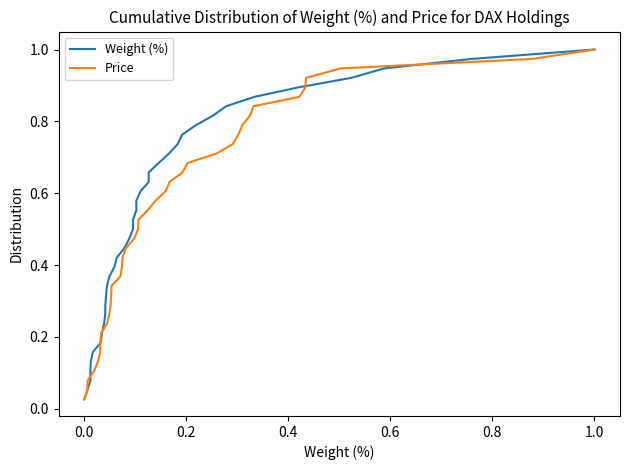

List the series in order of their peak value, lowest first.

Weight (%), Price